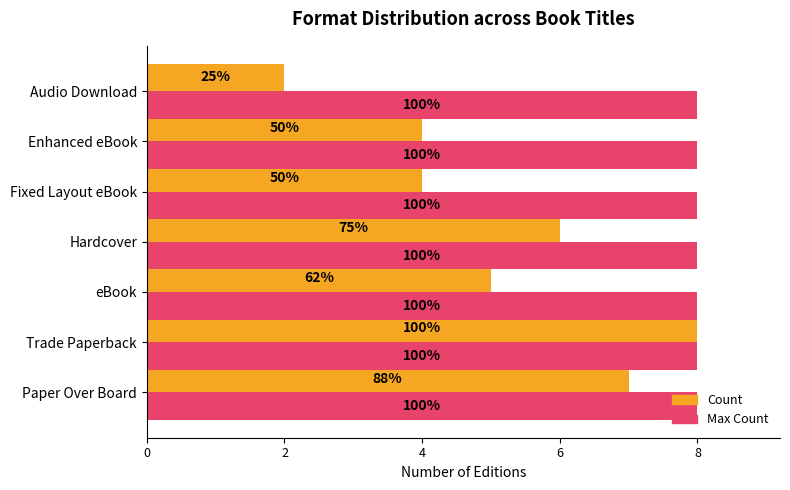

How many bars are there in each group?

2